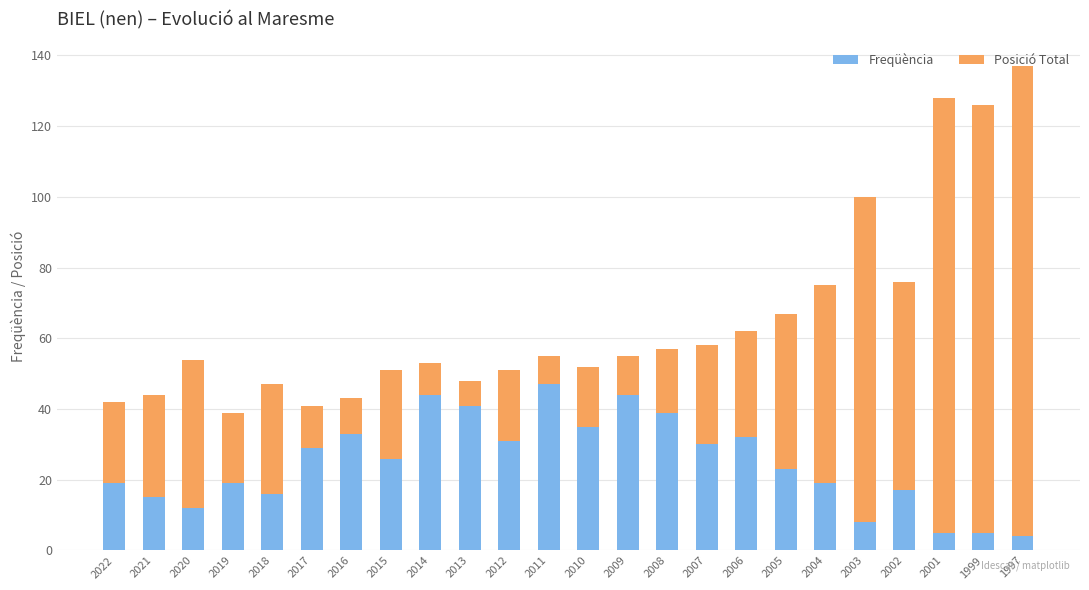

The value of Freqüència at 2005 is 23. True or false?

True